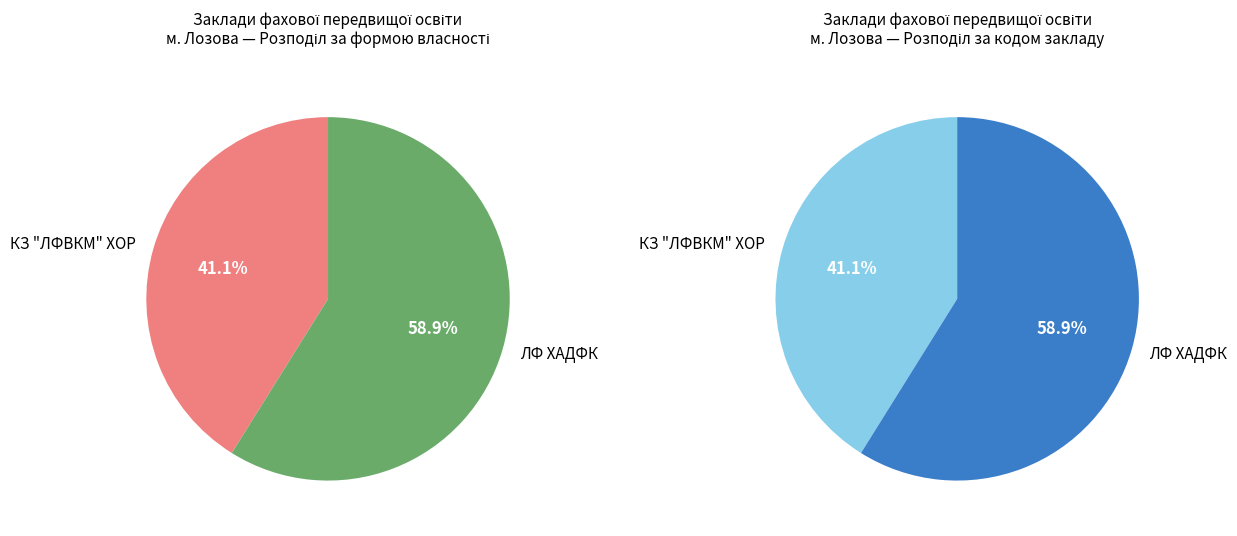

To the nearest percent, what is the difference between the largest and smallest slice percentages?

18%